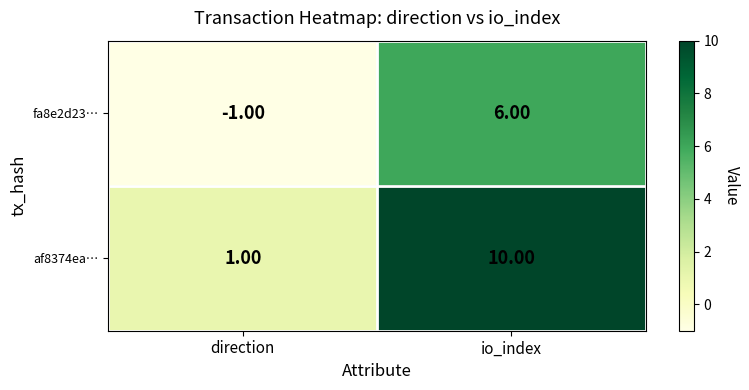

Which series changed the most between direction and io_index?

af8374ea…